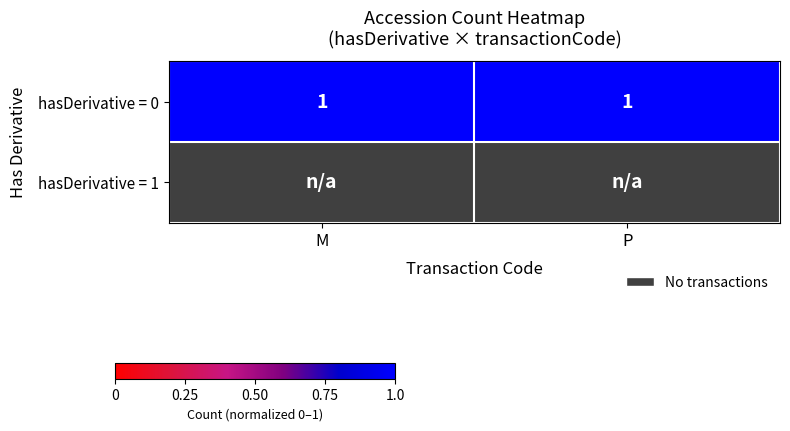

Count the number of data series in this chart.

2